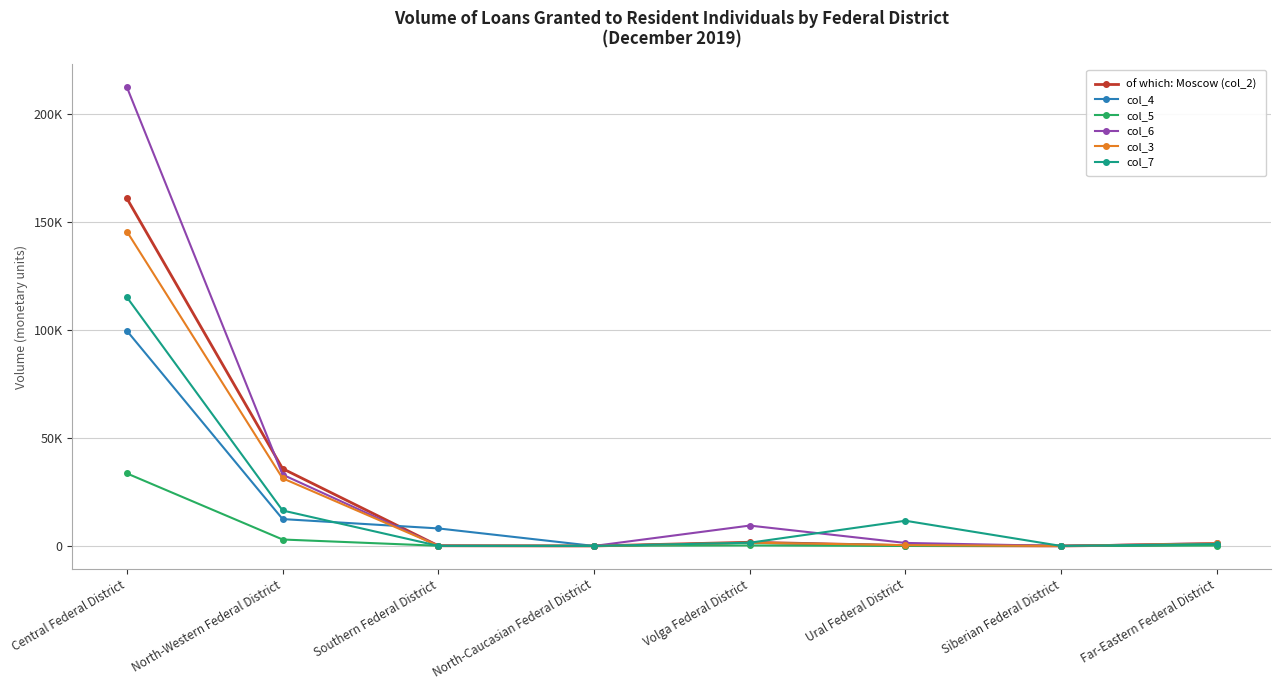

Is this an area chart (filled region under the line)?

No